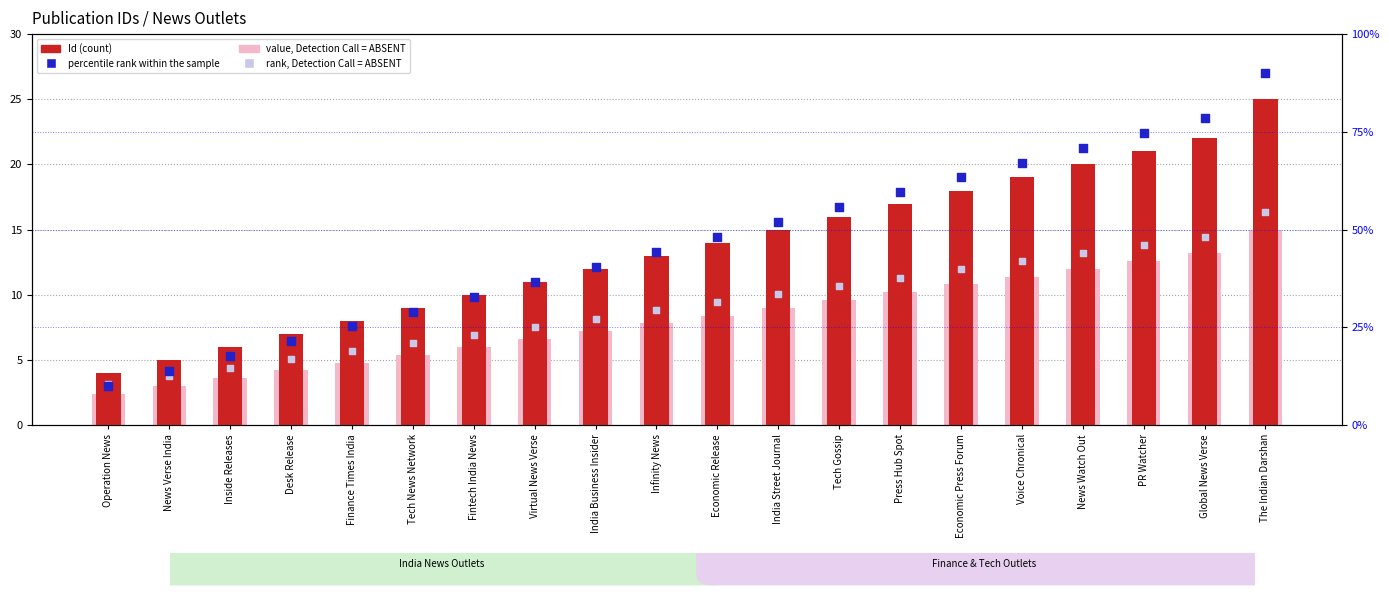

Which series has the largest Y range (max minus min)?

percentile rank within the sample